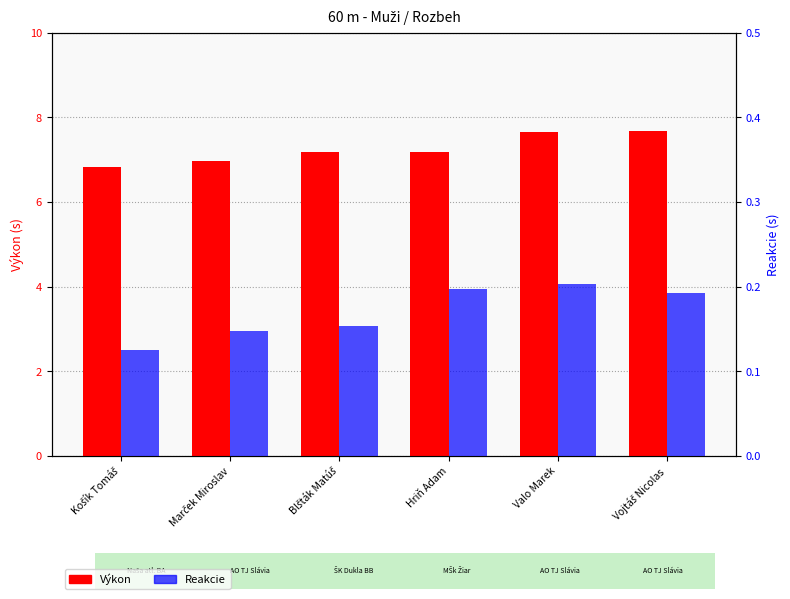

What is the value of the Reakcie bar at the 2nd from the left?

0.1